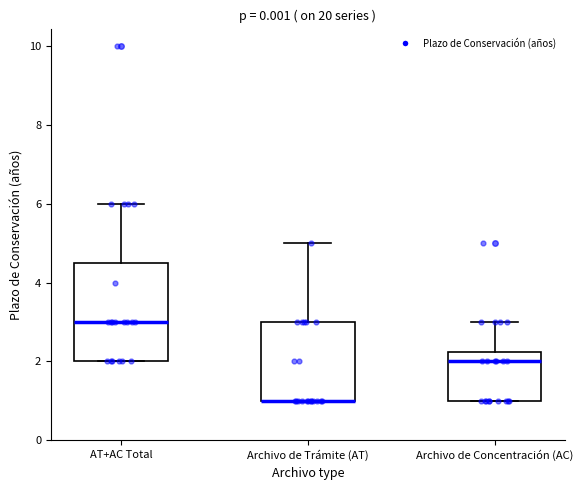

Reading left to right, transcribe this box plot: for each box, give where its median line is, the range the box spans, and where its two whiskers end, as read against the y-axis. The values are not printed on the chart, so give them approximately, as read against the axis.

AT+AC Total: median 3.0, box 2.0 to 4.6, whiskers 2.0 to 6.0
Archivo de Trámite (AT): median 1.0 (drawn on the box's lower edge), box 1.0 to 3.0, whiskers 1.0 to 5.0
Archivo de Concentración (AC): median 2.0, box 1.0 to 2.2, whiskers 1.0 to 3.0